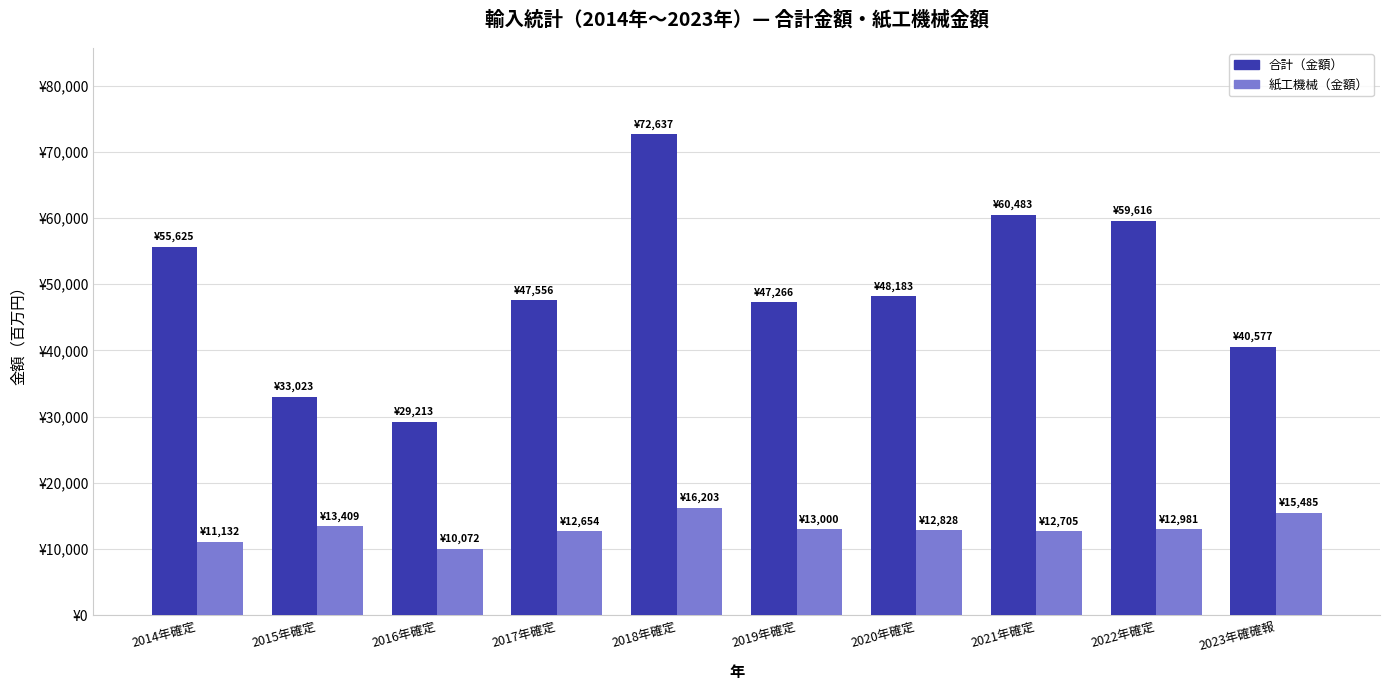

At which label is 紙工機械（金額） closest to 13137?

2019年確定